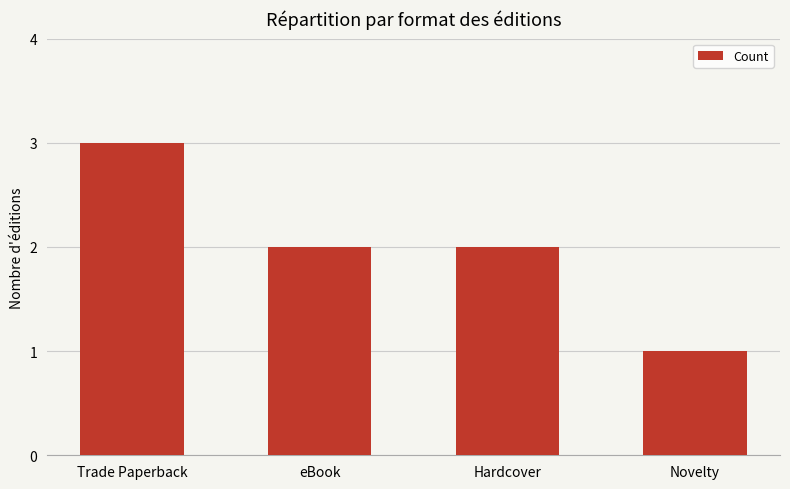

At which category does the chart reach its minimum across all series?

Novelty